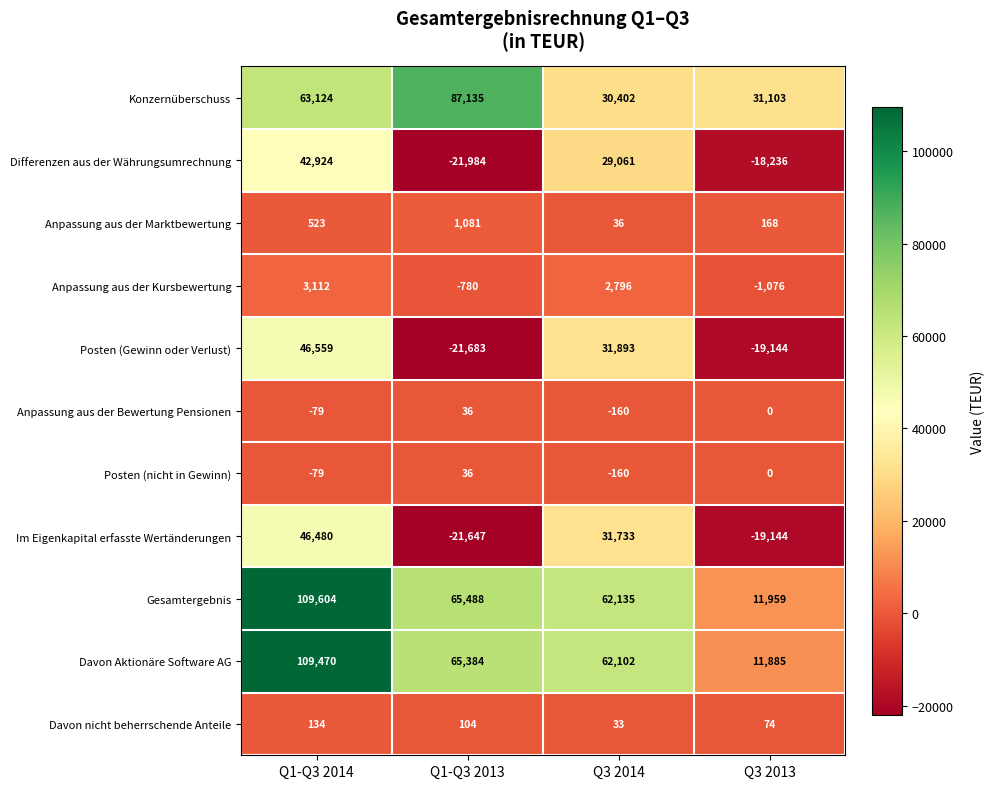

How many positive values does the Im Eigenkapital erfasste Wertänderungen series have?

2